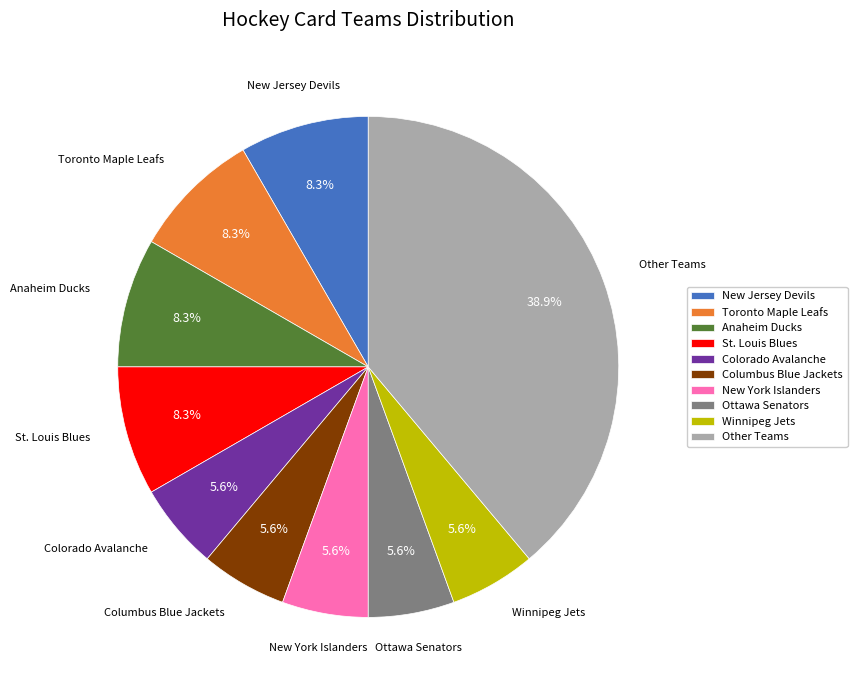

Approximately how many times larger is the value at Ottawa Senators compared to Winnipeg Jets?

1.0